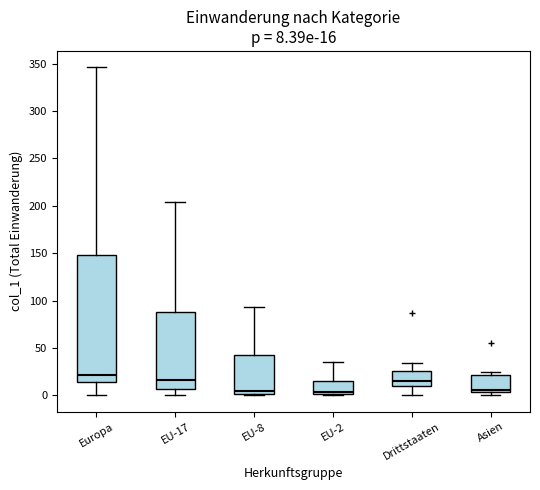

Which box has the highest median line?

Europa